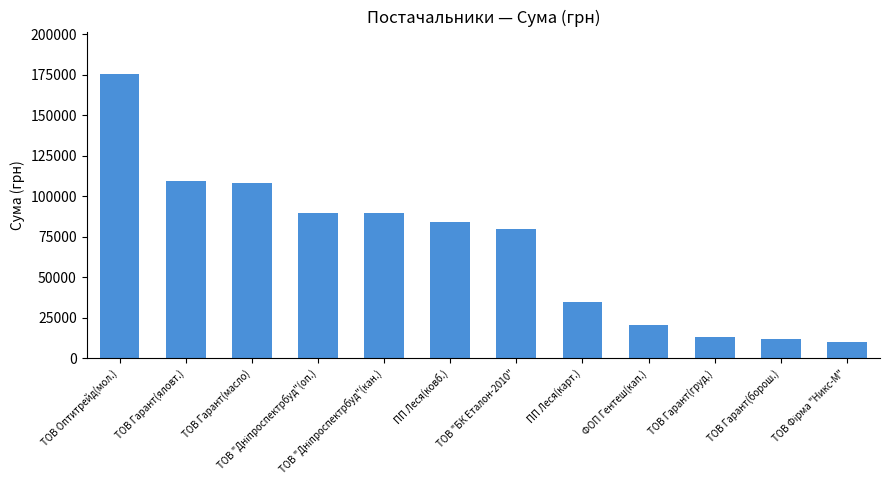

What is the change in value from ТОВ Гарант(масло) to ТОВ "БК Еталон-2010"?

-28306.6